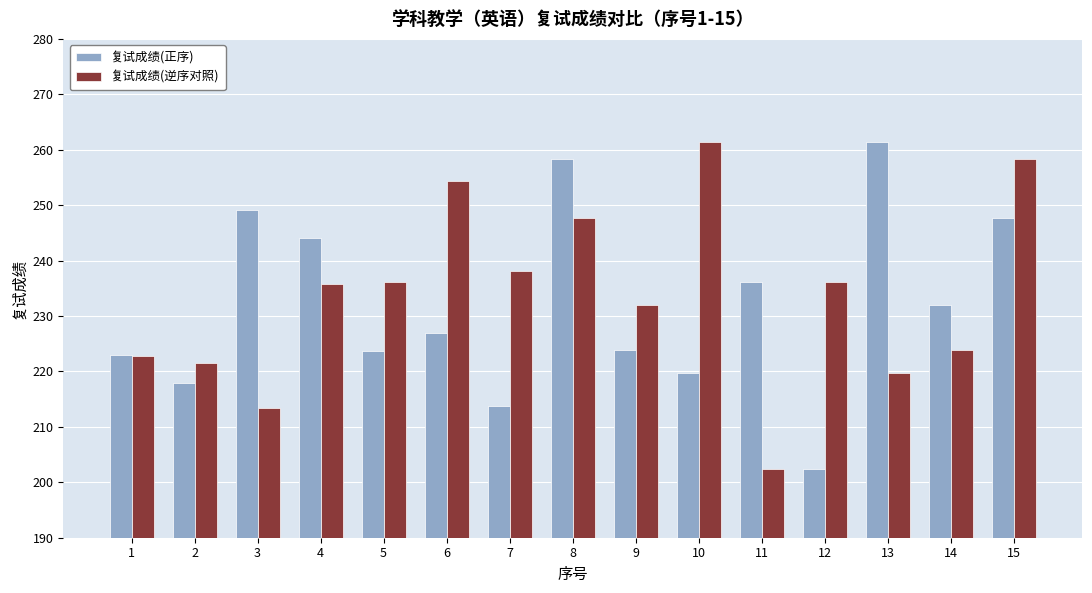

What is the value of the 复试成绩(正序) bar at the 1st from the left?

223.0